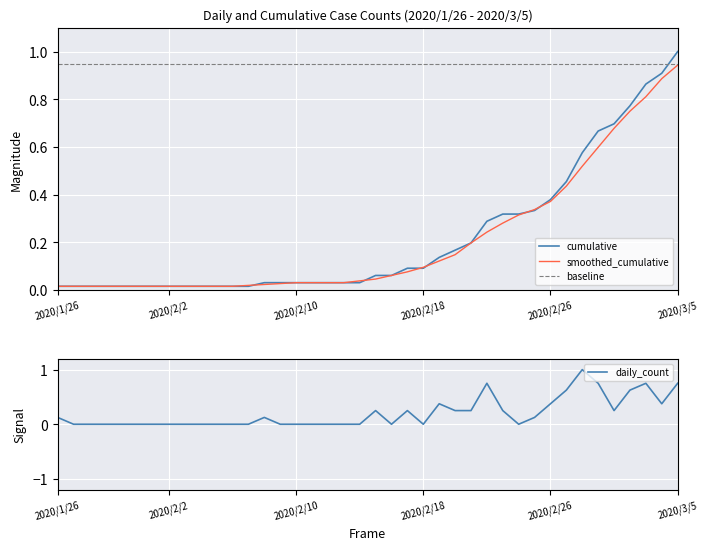

What are all the series names shown in the legend?

cumulative, smoothed_cumulative, baseline, daily_count